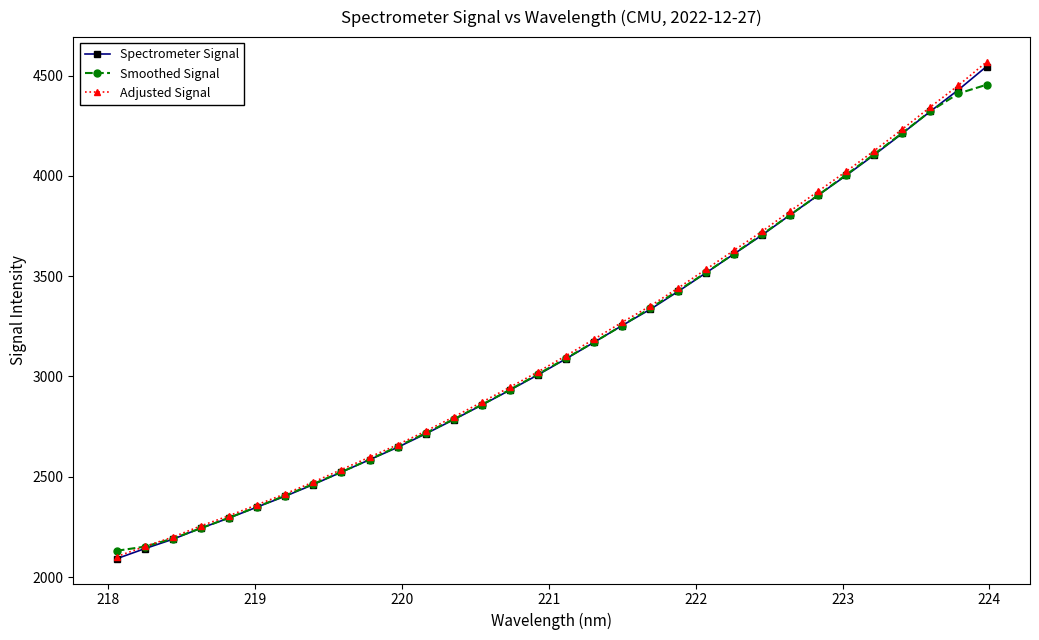

What is the maximum value for Smoothed Signal?

4454.3